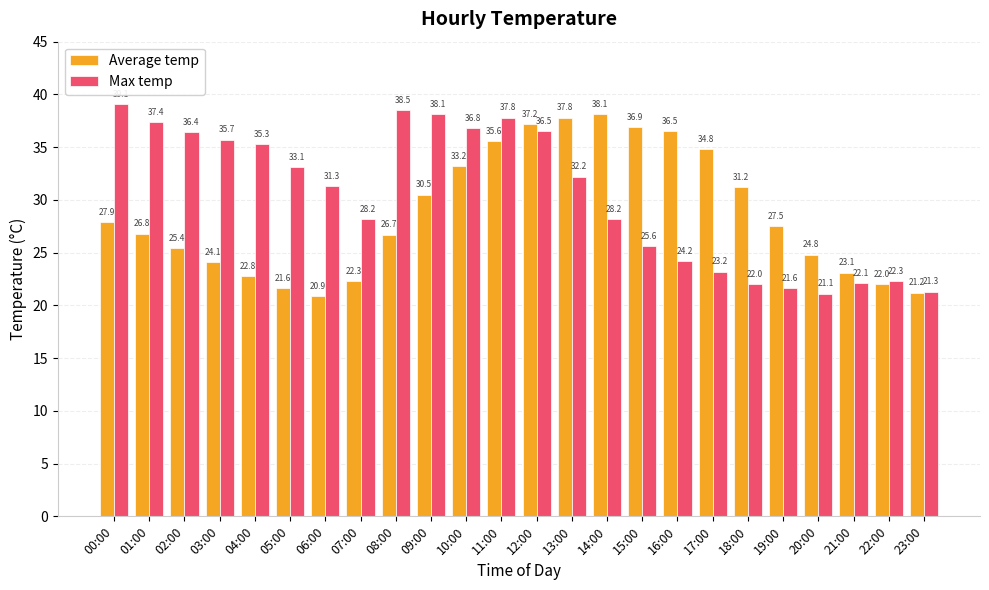

At 00:00, list the series in order from smallest to largest.

Average temp, Max temp